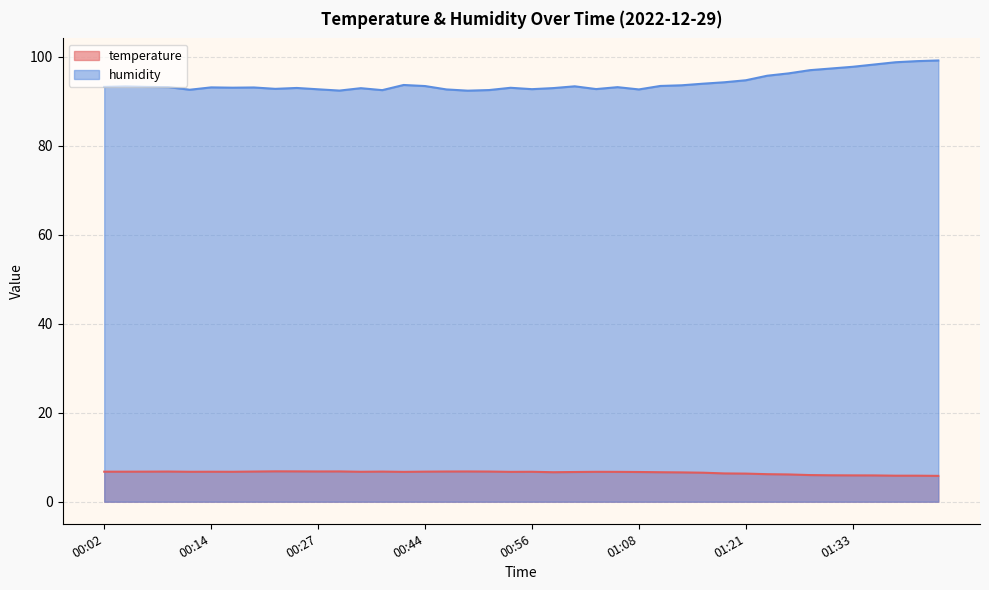

What is the lowest value of the temperature series?

5.8